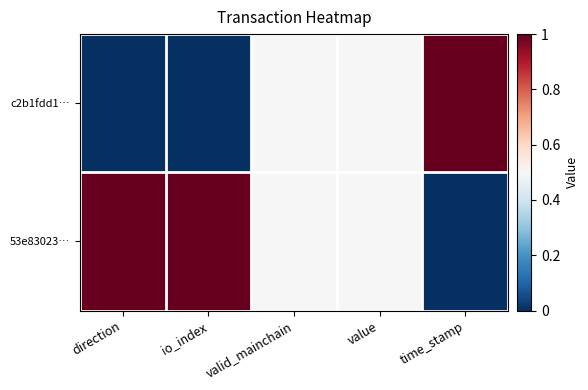

At how many categories does at least one series exceed 0?

5